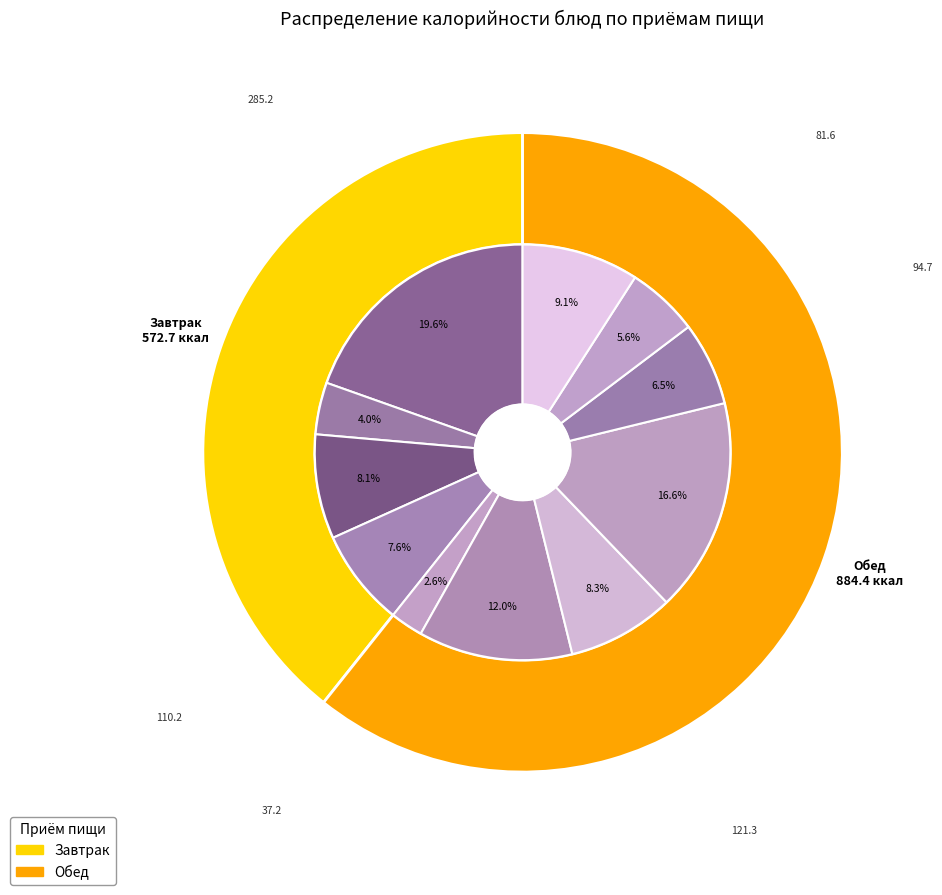

Is it true that Омлет с рыбой is 13% of the pie?

False